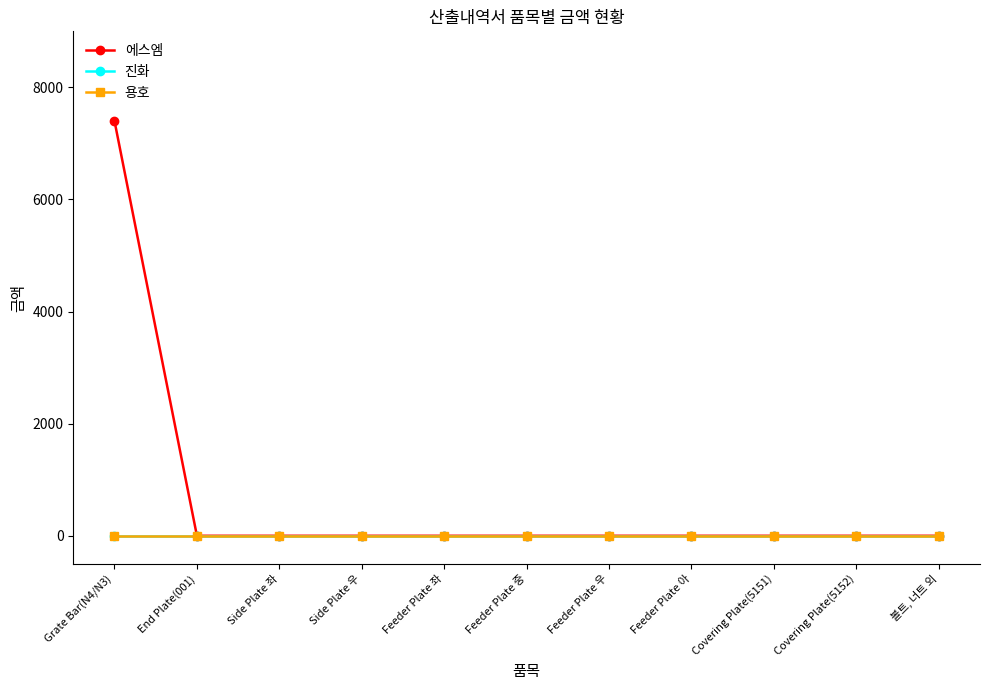

Does the chart have visible grid lines?

No